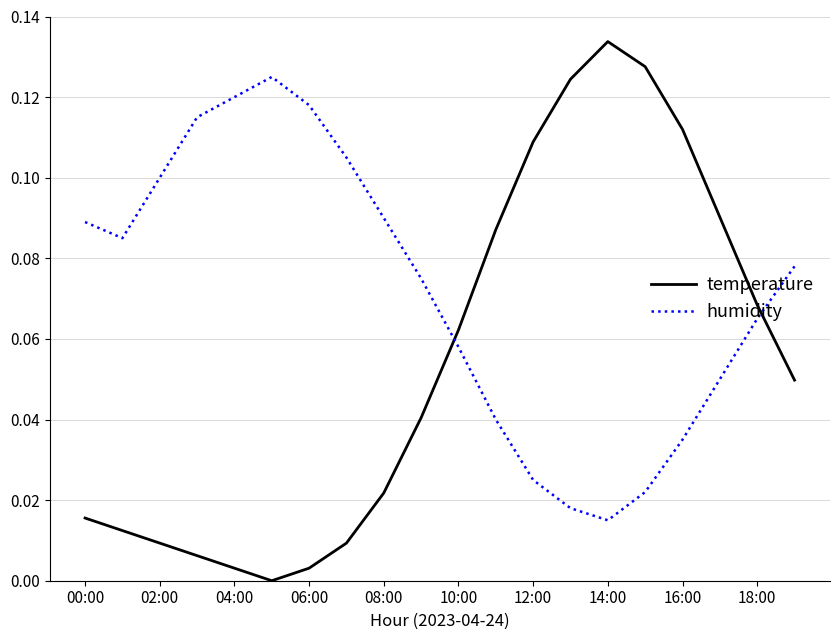

Does the chart display data point markers on the line(s)?

No